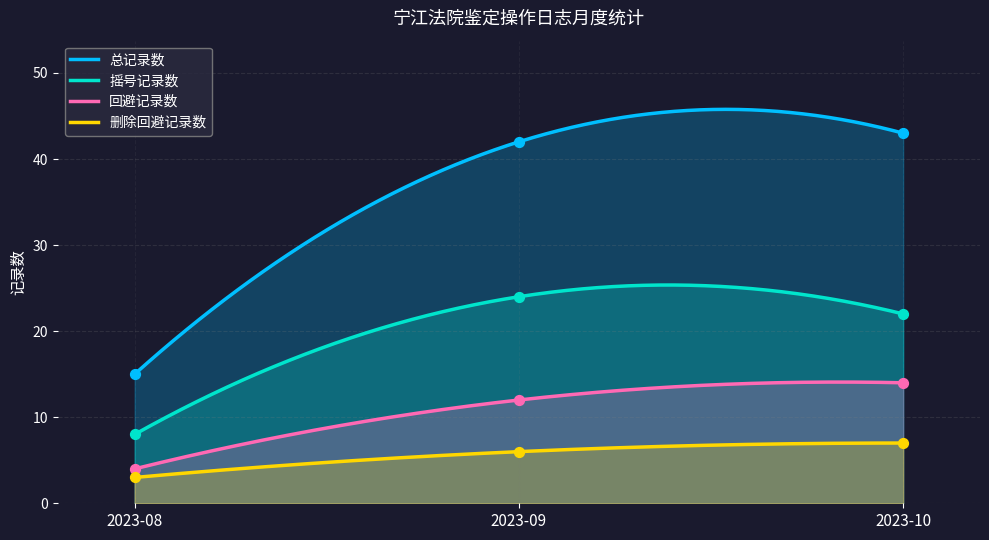

Which series has the largest total across all categories?

总记录数